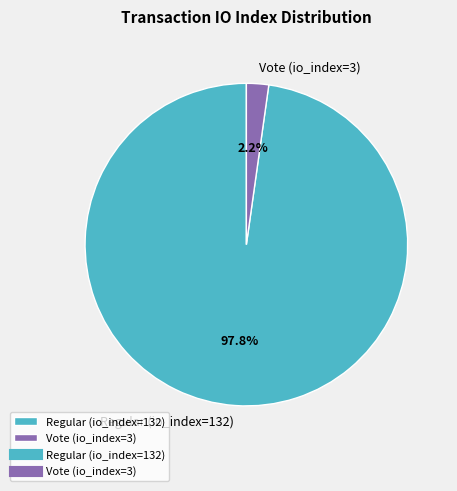

Between Regular (io_index=132) and Vote (io_index=3), which is larger?

Regular (io_index=132)